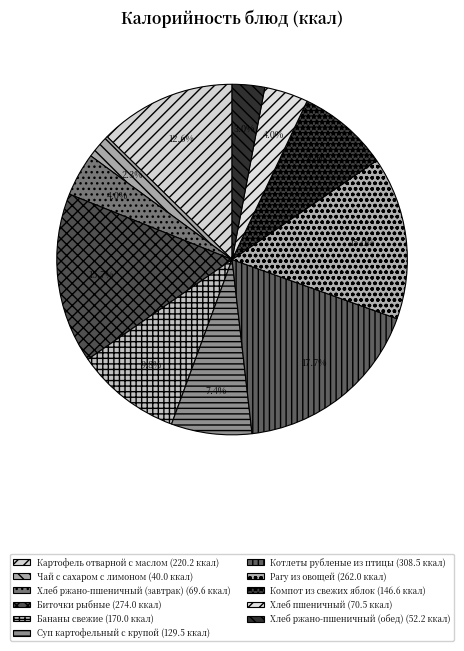

Approximately how many times larger is the value at Компот из свежих яблок compared to Картофель отварной с маслом?

0.7